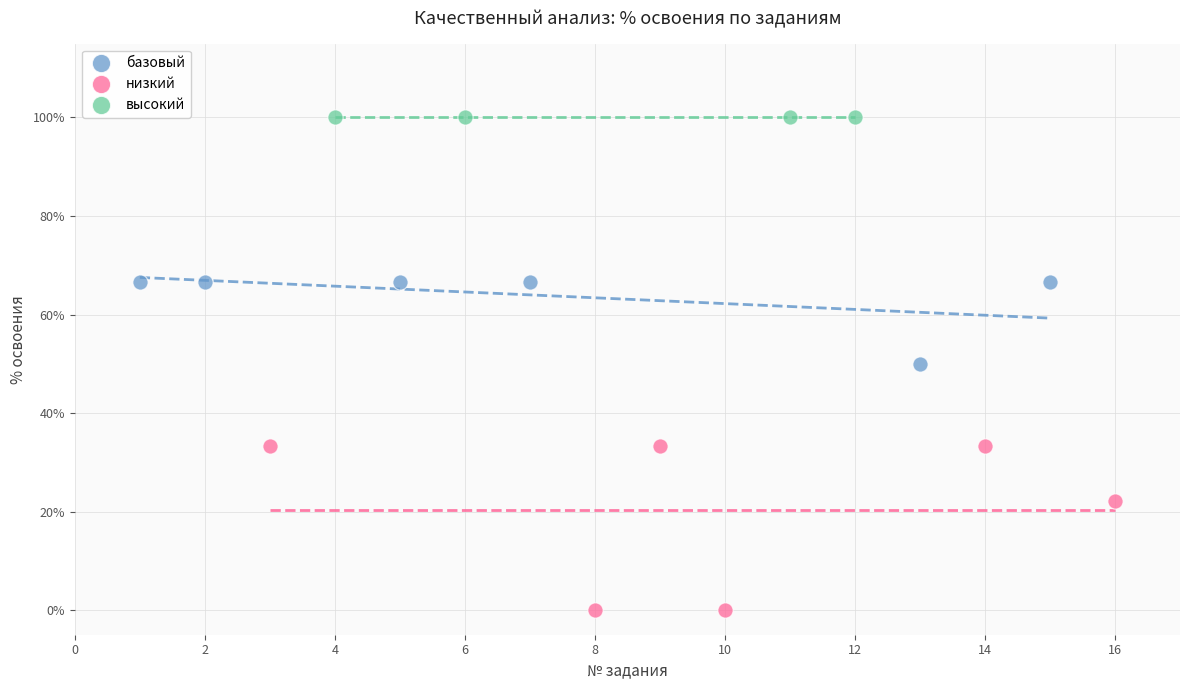

Which series contains the highest Y value?

высокий